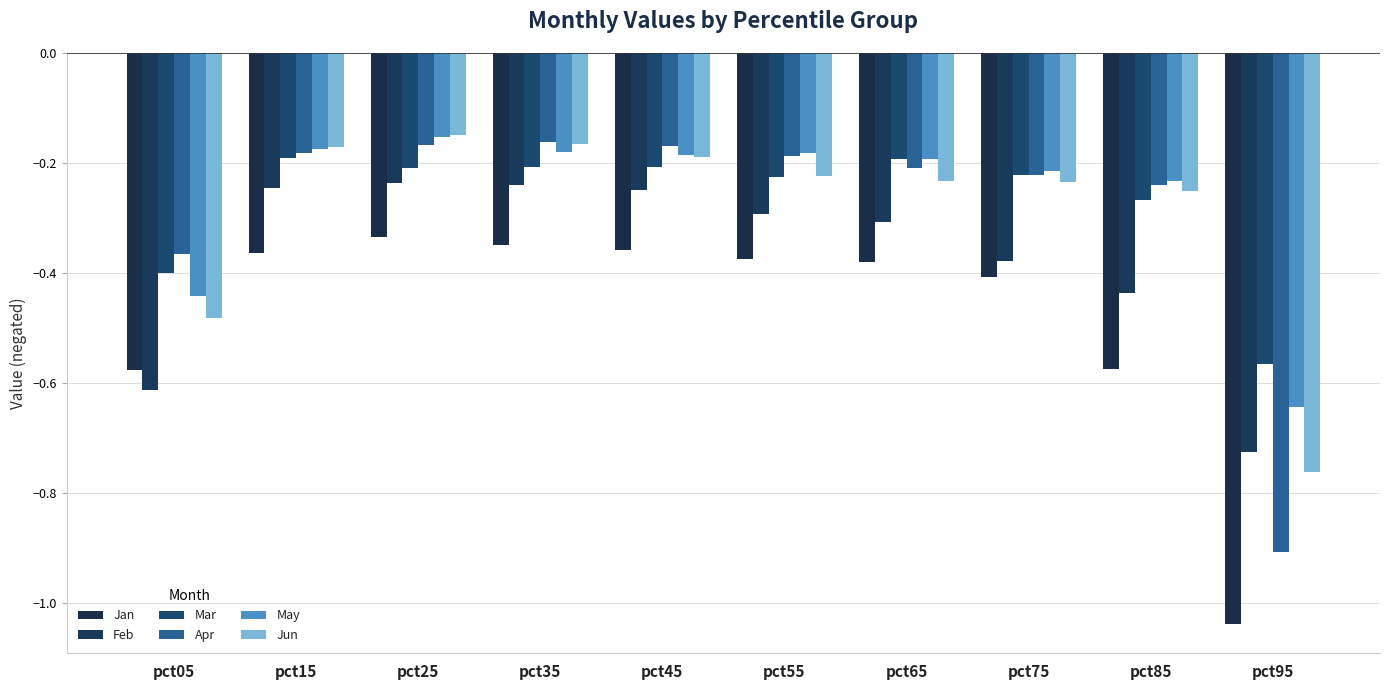

What is the greatest value displayed?

-0.1